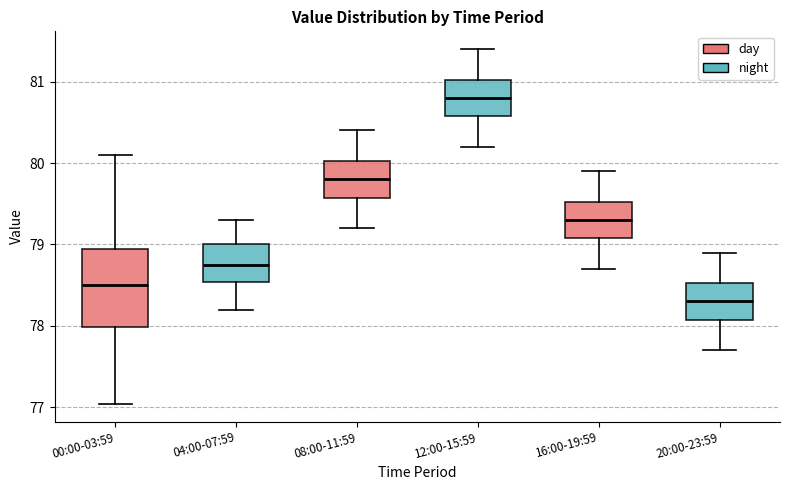

Which box has the highest median line?

12:00-15:59